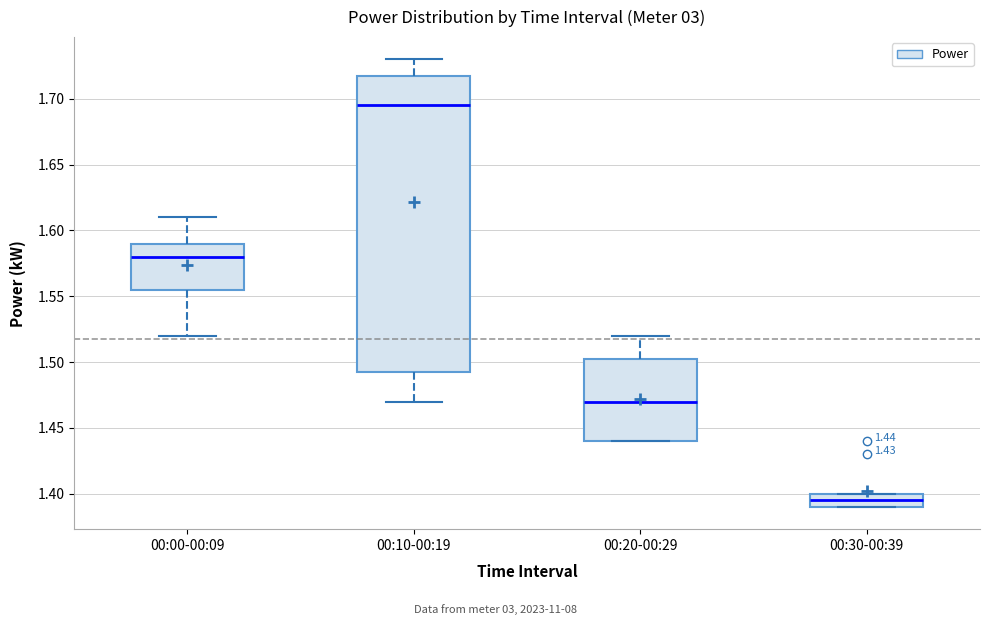

Which box's median line is the lowest?

00:30-00:39